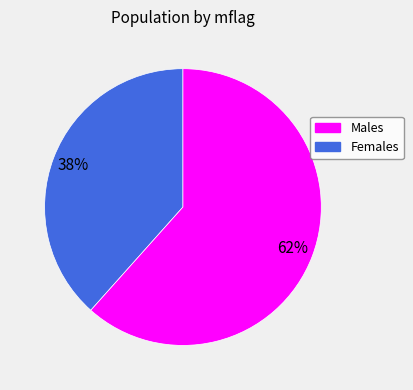

To the nearest percent, what is the average slice percentage?

50%